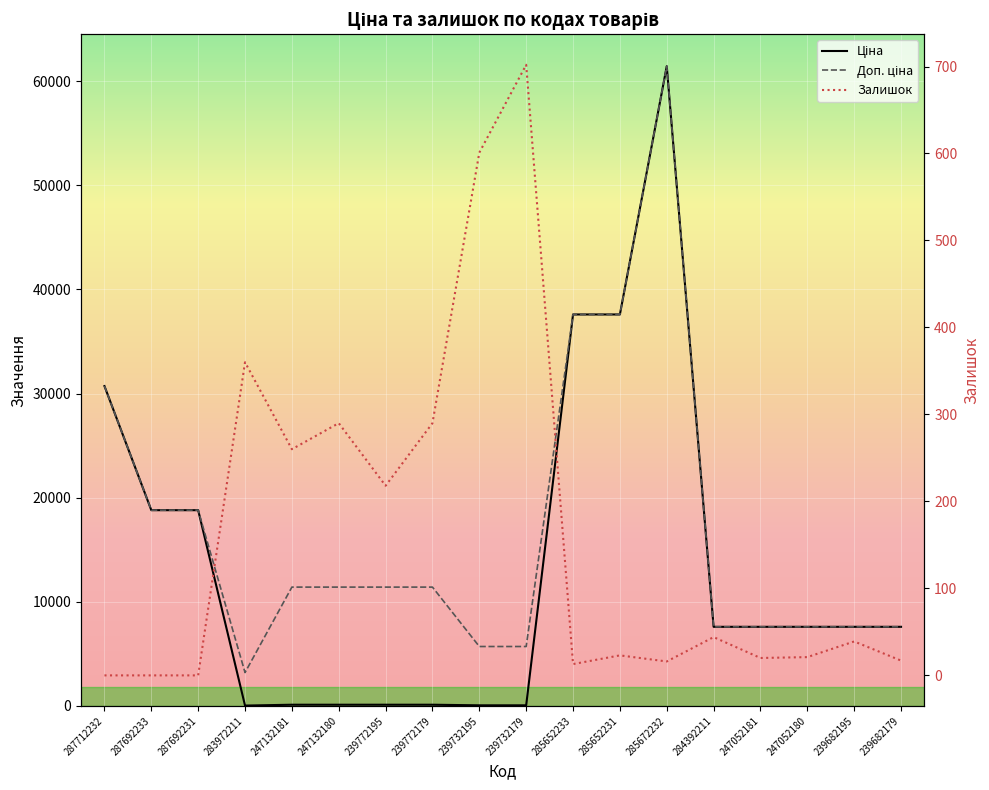

Which category has the lowest value across all series?

287712232